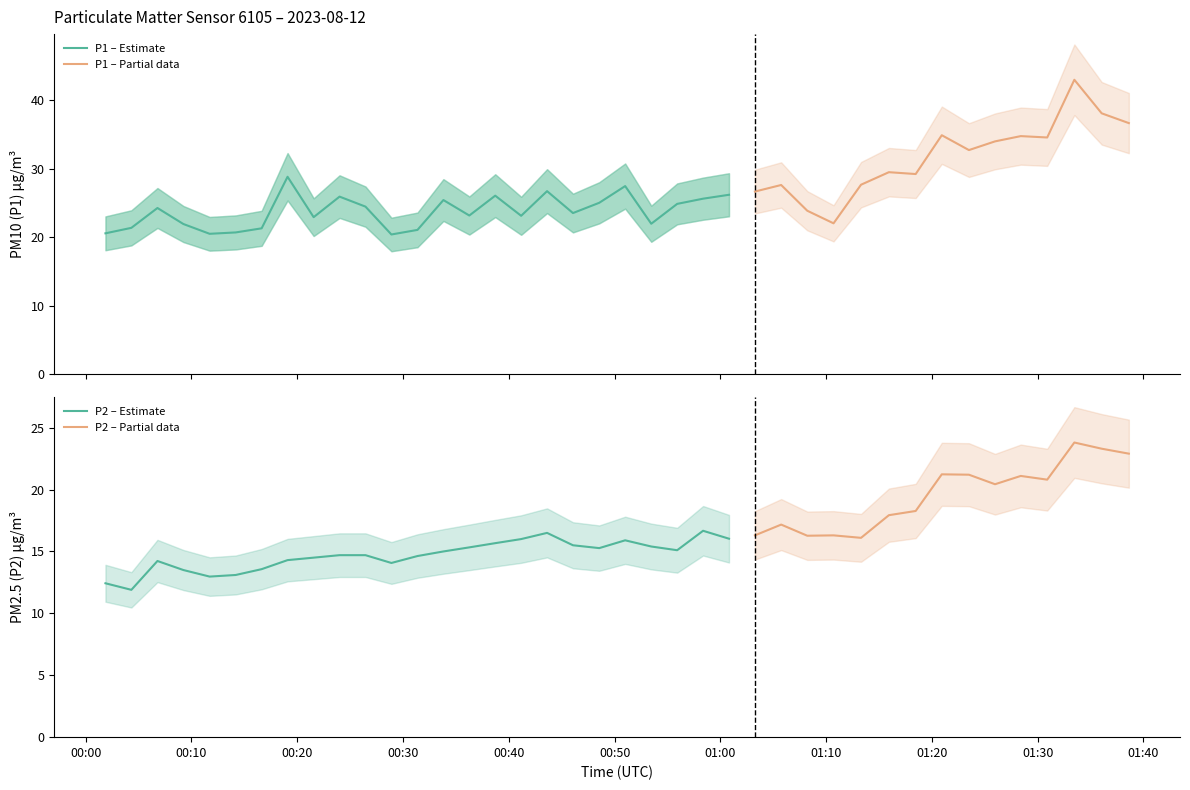

Which series has the largest total across all categories?

P1